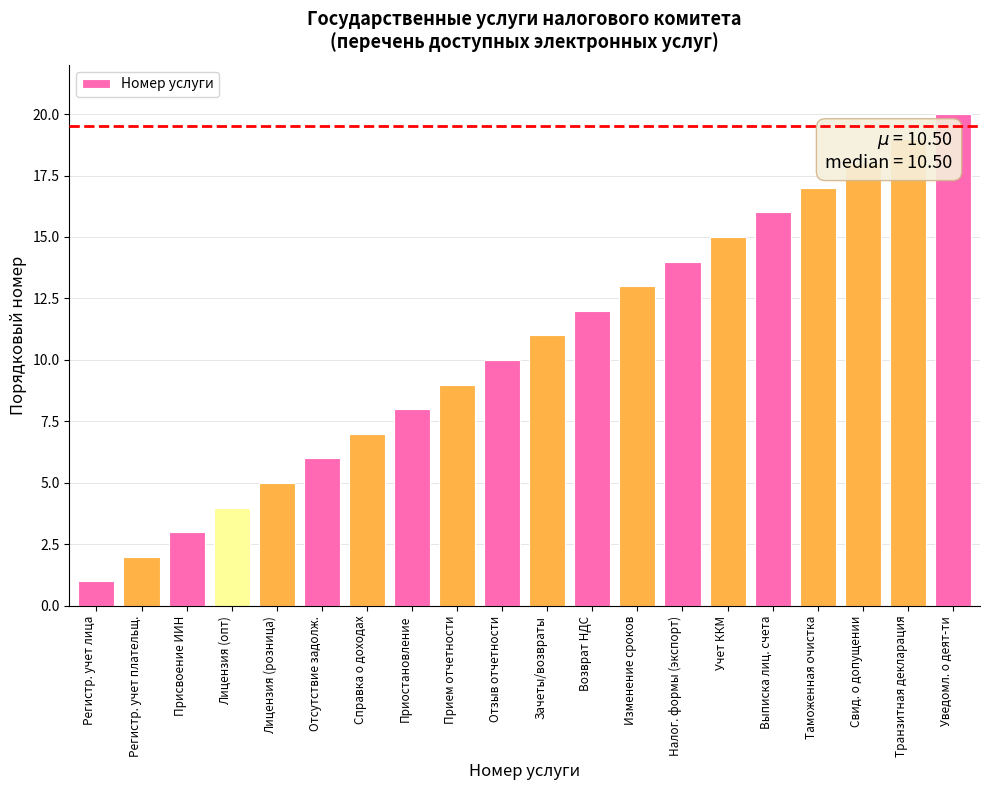

What value does the data have at Присвоение ИИН?

3